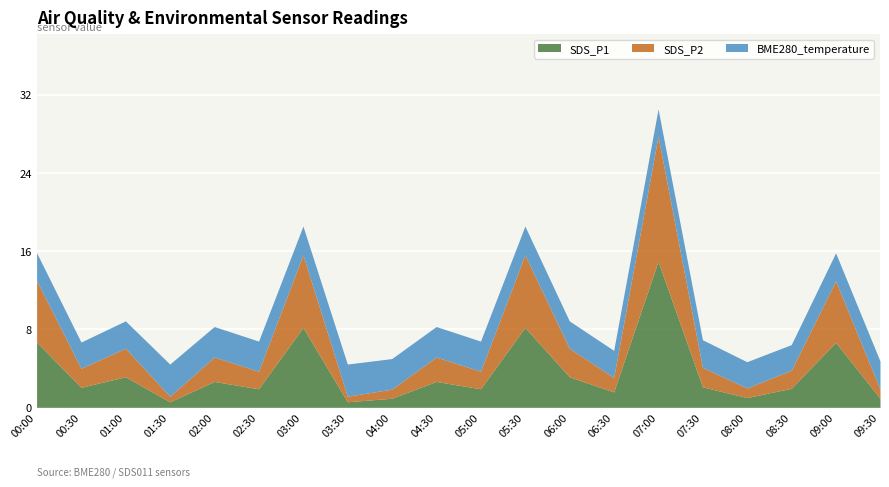

In SDS_P1, how many points are lower than both neighbors (excluding endpoints)?

7